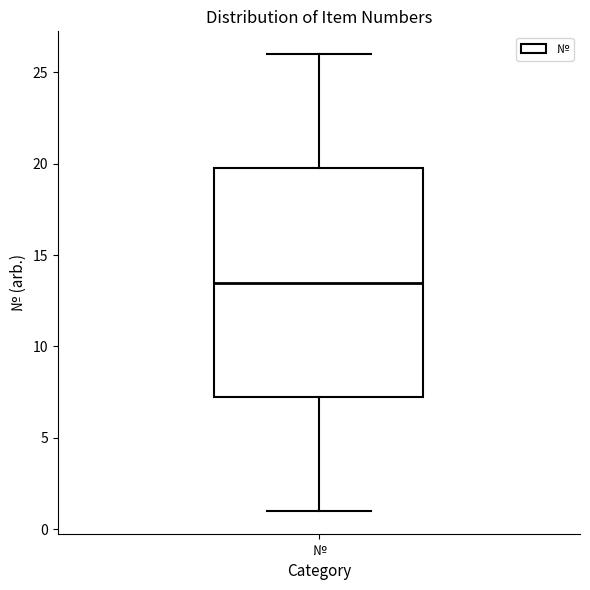

Read this box plot against the y-axis: the position of the median line, the range covered by the box, and the ends of both whiskers. The values are not printed on the chart, so give them approximately, as read against the axis.

median 13.5, box 7.5 to 20.0, whiskers 1.0 to 26.0